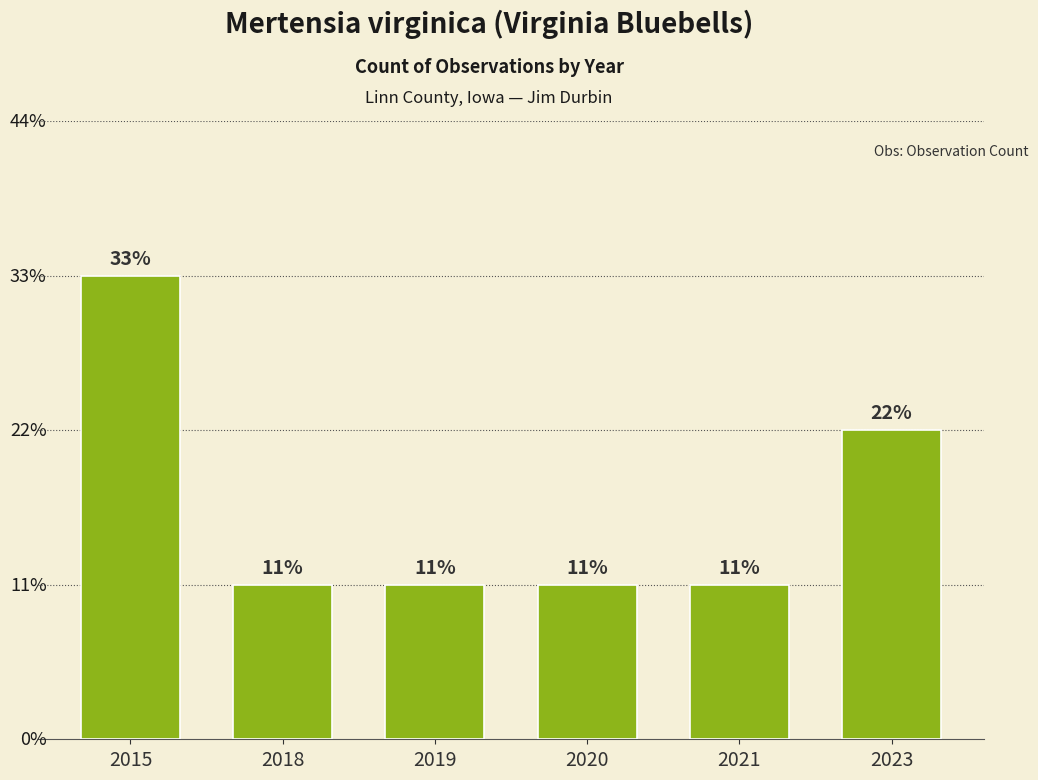

Are the bars horizontal?

No